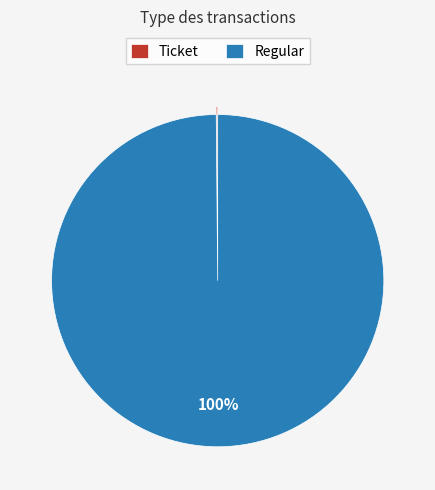

Which slice represents more than half of the pie?

Regular